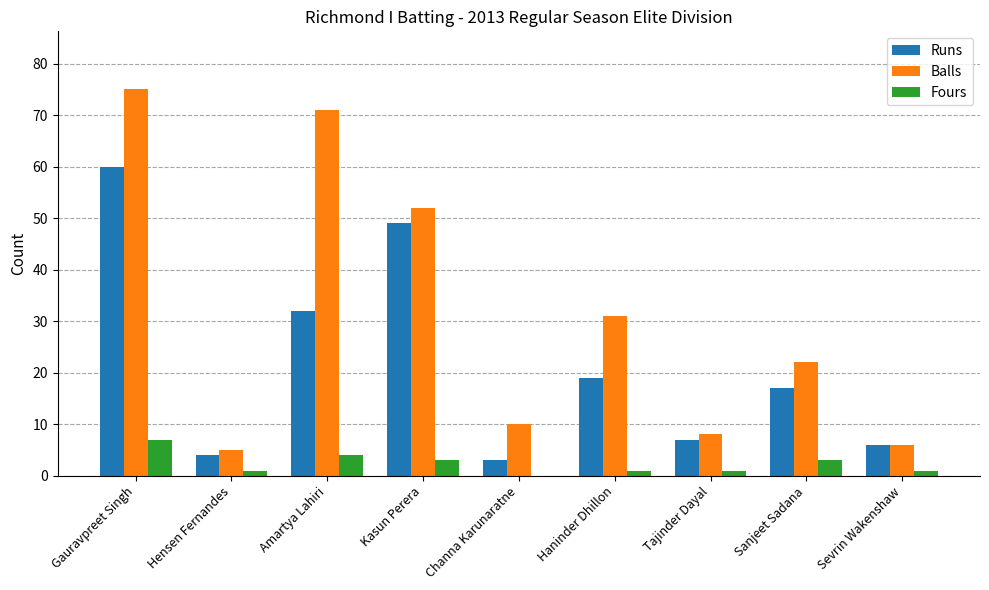

Reading left to right, extract all data points from this chart.

Runs: Gauravpreet Singh=60	Hensen Fernandes=4	Amartya Lahiri=32	Kasun Perera=49	Channa Karunaratne=3	Haninder Dhillon=19	Tajinder Dayal=7	Sanjeet Sadana=17	Sevrin Wakenshaw=6
Balls: Gauravpreet Singh=75	Hensen Fernandes=5	Amartya Lahiri=71	Kasun Perera=52	Channa Karunaratne=10	Haninder Dhillon=31	Tajinder Dayal=8	Sanjeet Sadana=22	Sevrin Wakenshaw=6
Fours: Gauravpreet Singh=7	Hensen Fernandes=1	Amartya Lahiri=4	Kasun Perera=3	Channa Karunaratne=0	Haninder Dhillon=1	Tajinder Dayal=1	Sanjeet Sadana=3	Sevrin Wakenshaw=1